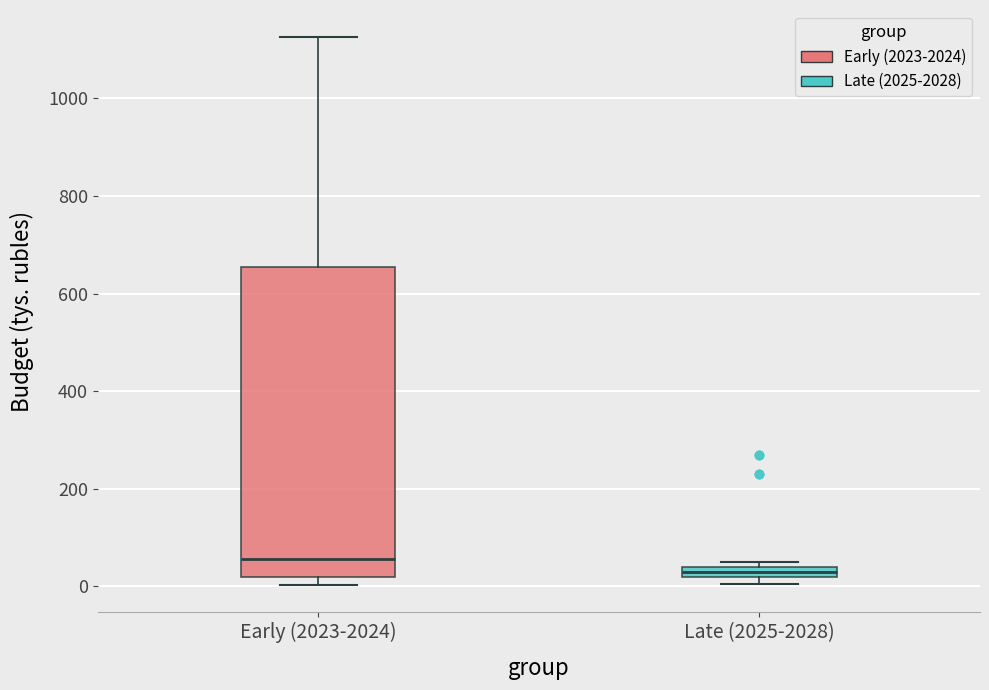

Where does the median line of the box for Early (2023-2024) sit on the y-axis? The values are not printed on the chart, so give them approximately, as read against the axis.

60